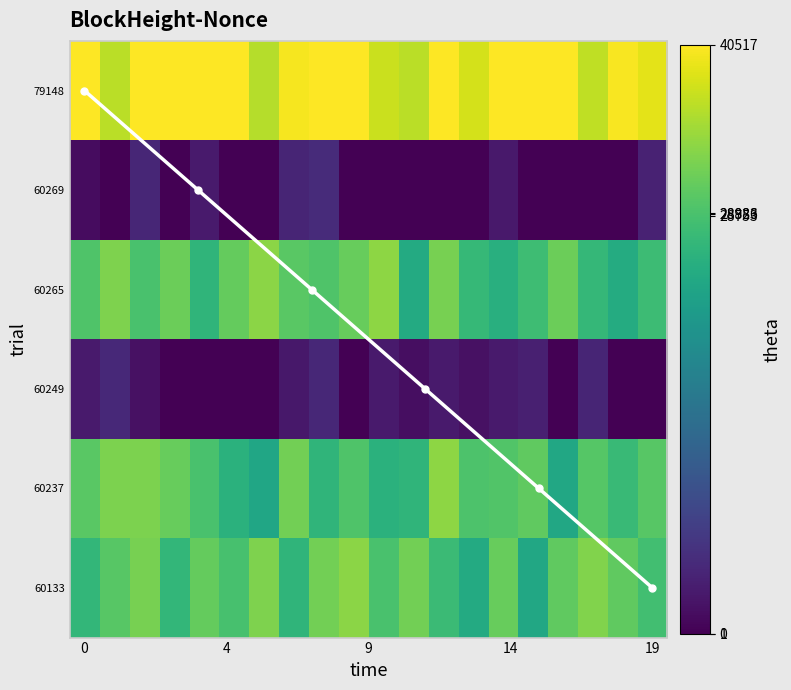

Between 79148 and 60269, which series saw the biggest shift?

79148